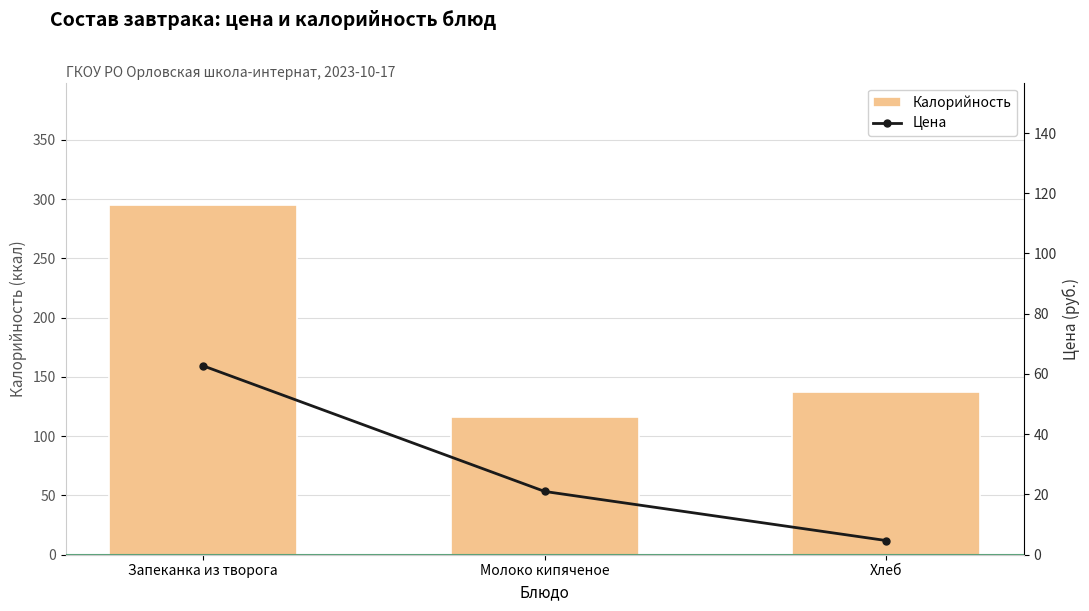

What is the spread (max minus min) of values at Запеканка из творога?

232.3